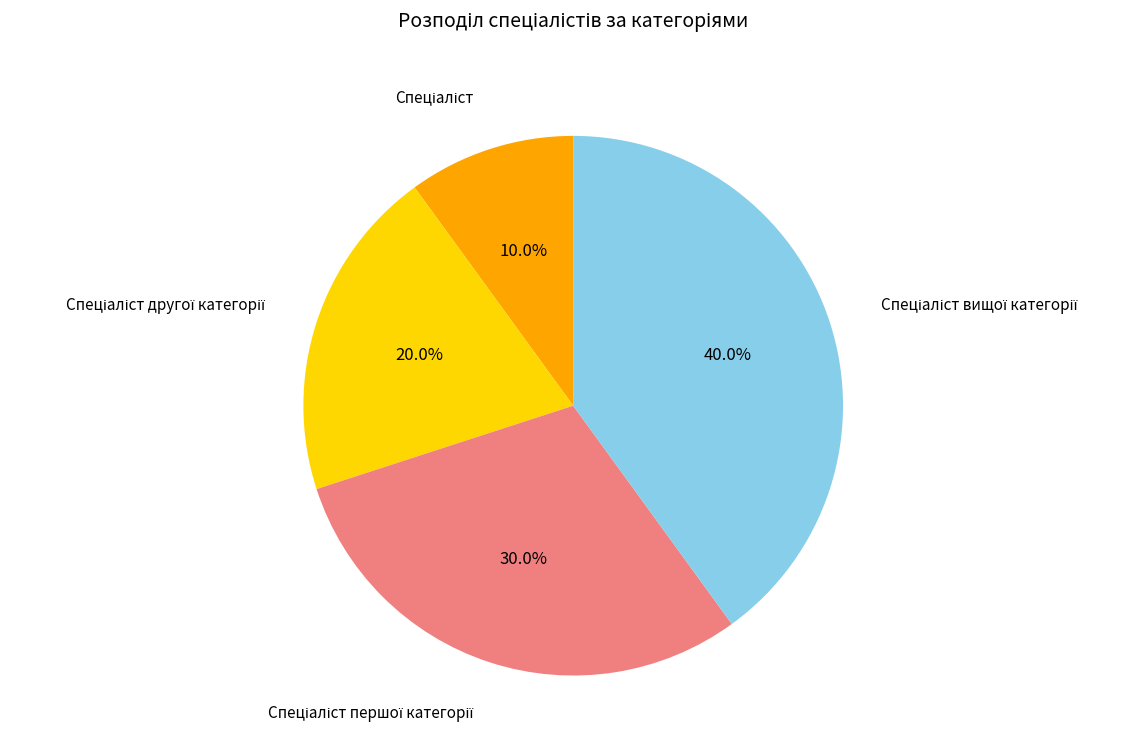

Is there any slice that represents more than half of the pie?

No